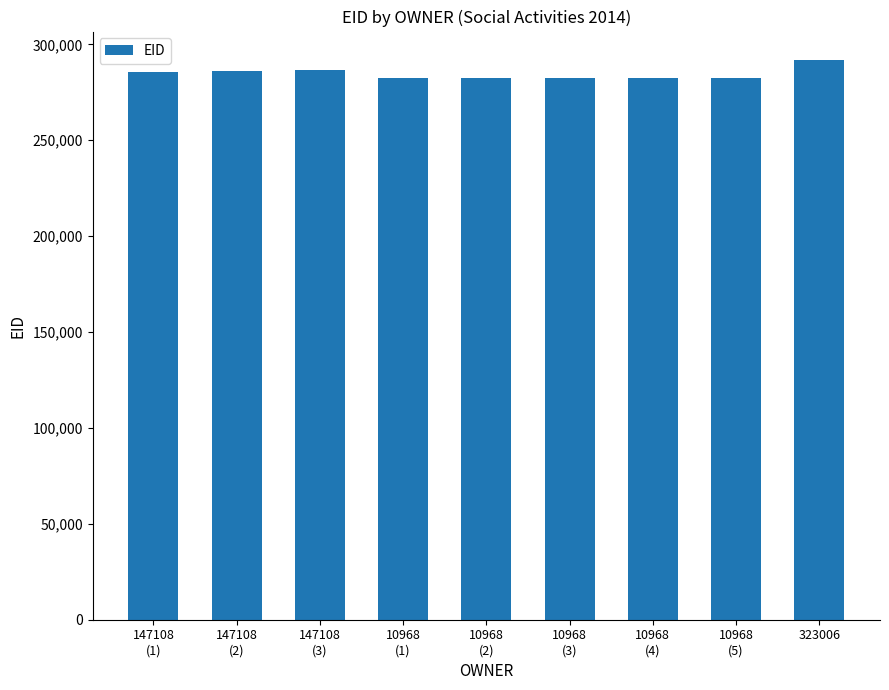

What is the difference between the maximum and minimum values?

9815